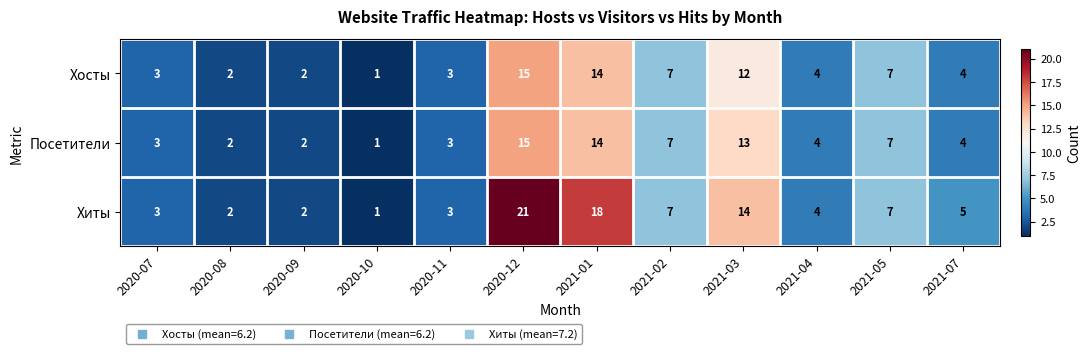

Which category has the highest value in the Хосты series?

2020-12